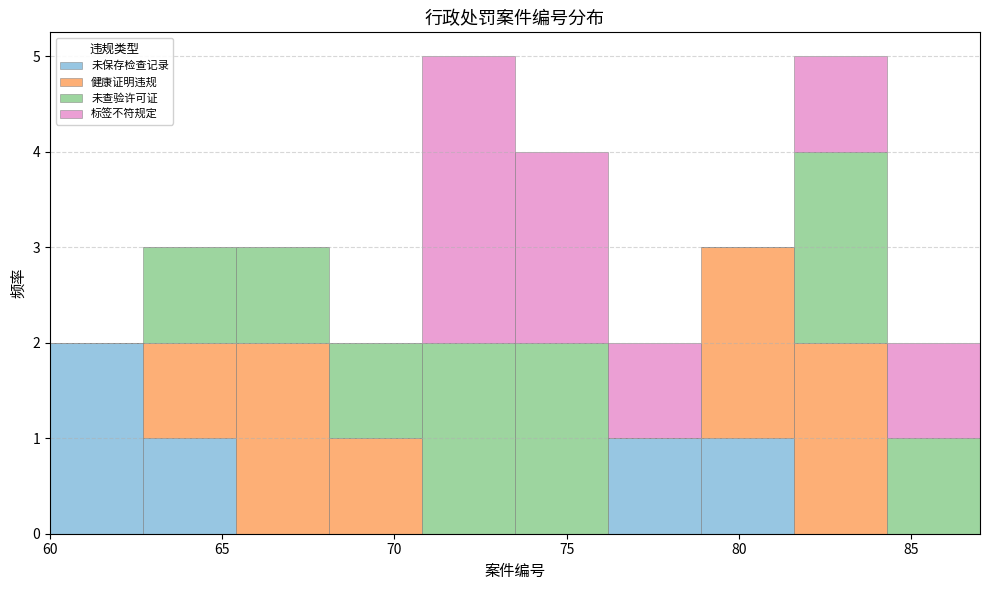

Reading left to right, list every stacked bar in this chart as the range it spans on the x-axis followed by its total height. Neither the bar edges nor the heights are printed on the chart, so give them approximately, as read against the axes.

60.0 to 62.7: 2
62.7 to 65.4: 3
65.4 to 68.1: 3
68.1 to 70.8: 2
70.8 to 73.5: 5
73.5 to 76.2: 4
76.2 to 78.9: 2
78.9 to 81.6: 3
81.6 to 84.3: 5
84.3 to 87.0: 2